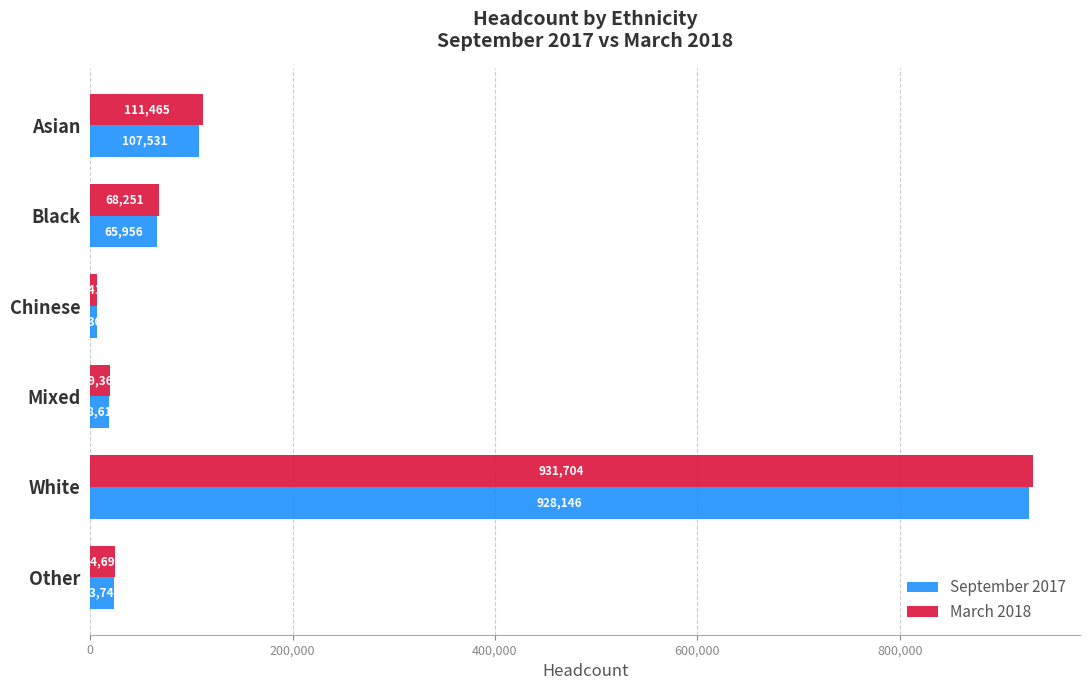

Is the value of September 2017 at Mixed greater than the value of March 2018 at Asian?

No